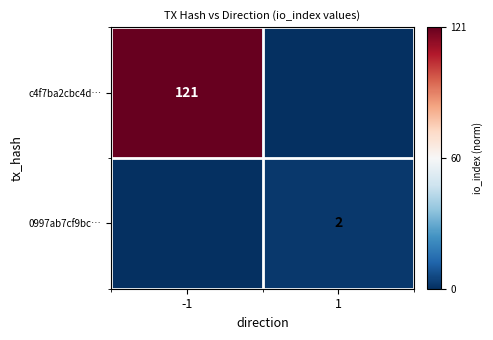

The value of c4f7ba2cbc4d… at -1 is 121. True or false?

True